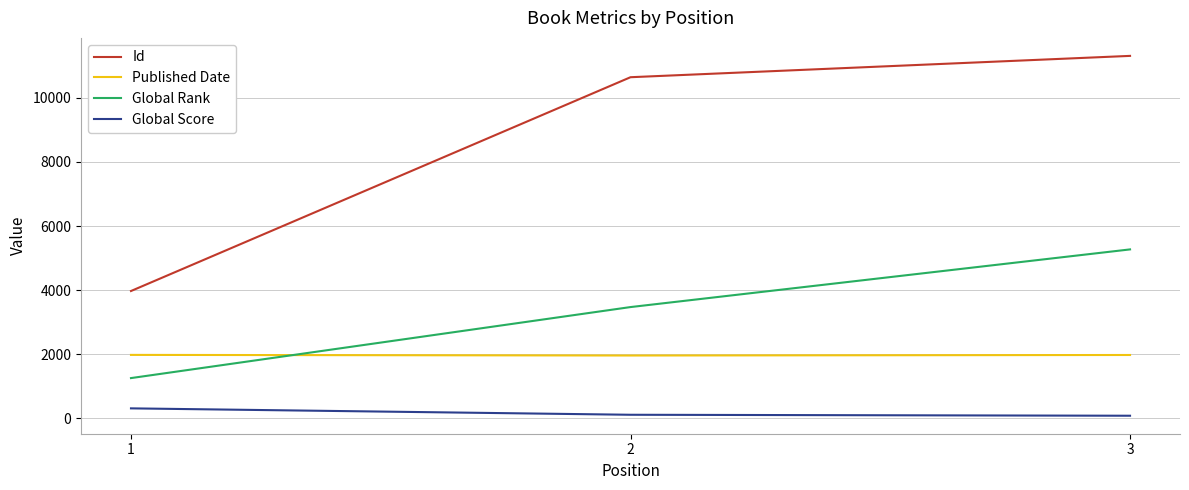

At which label does Global Score first exceed 108?

1